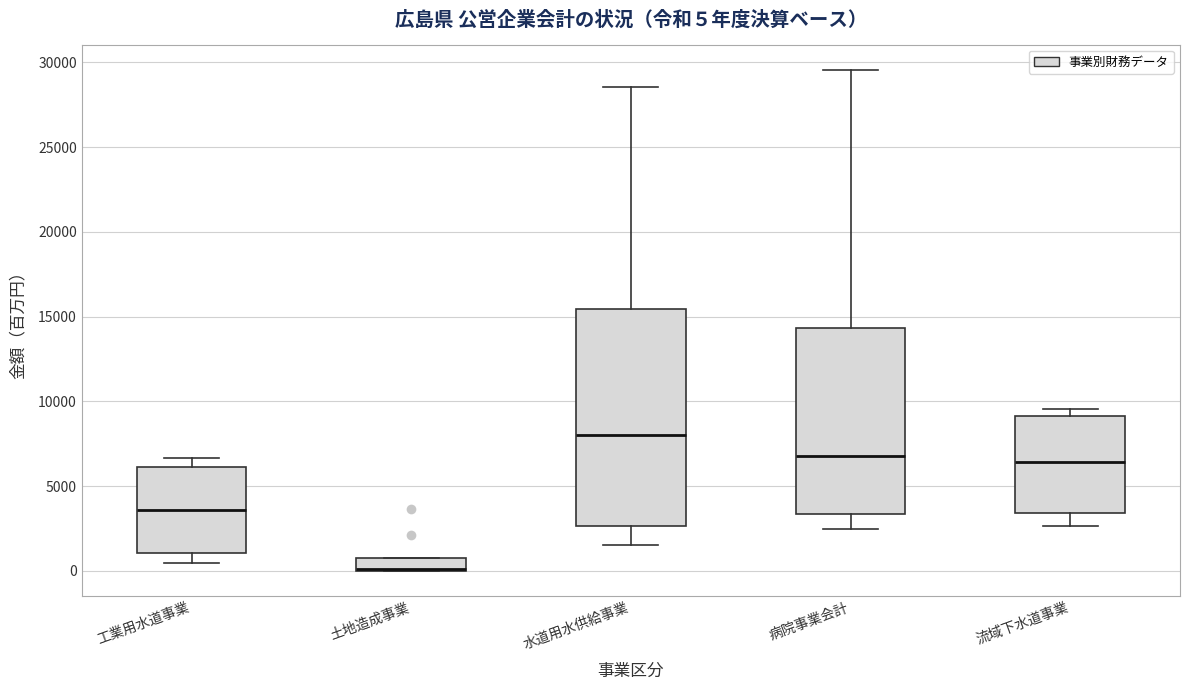

Comparing the boxes themselves (not the whiskers), which one is the tallest?

水道用水供給事業